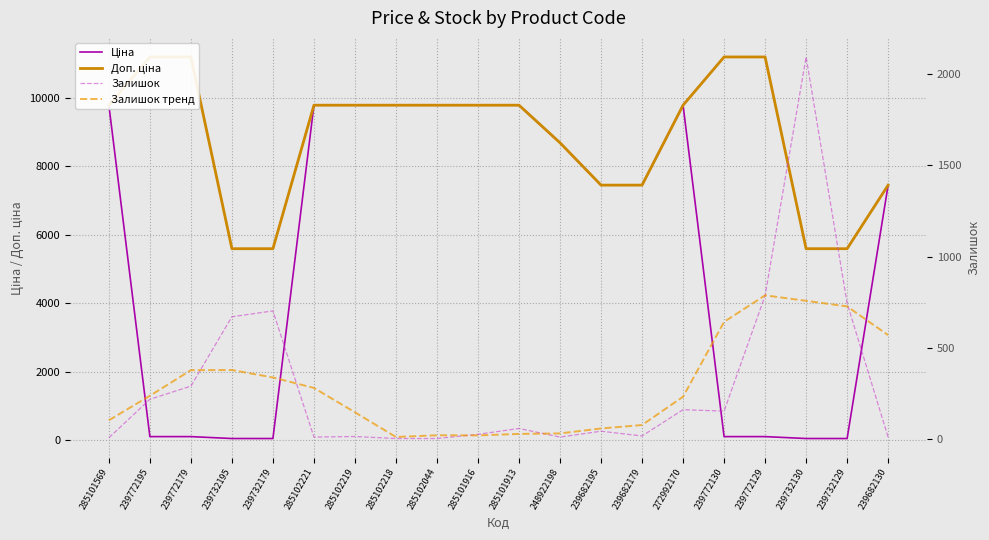

Does the chart have visible grid lines?

Yes